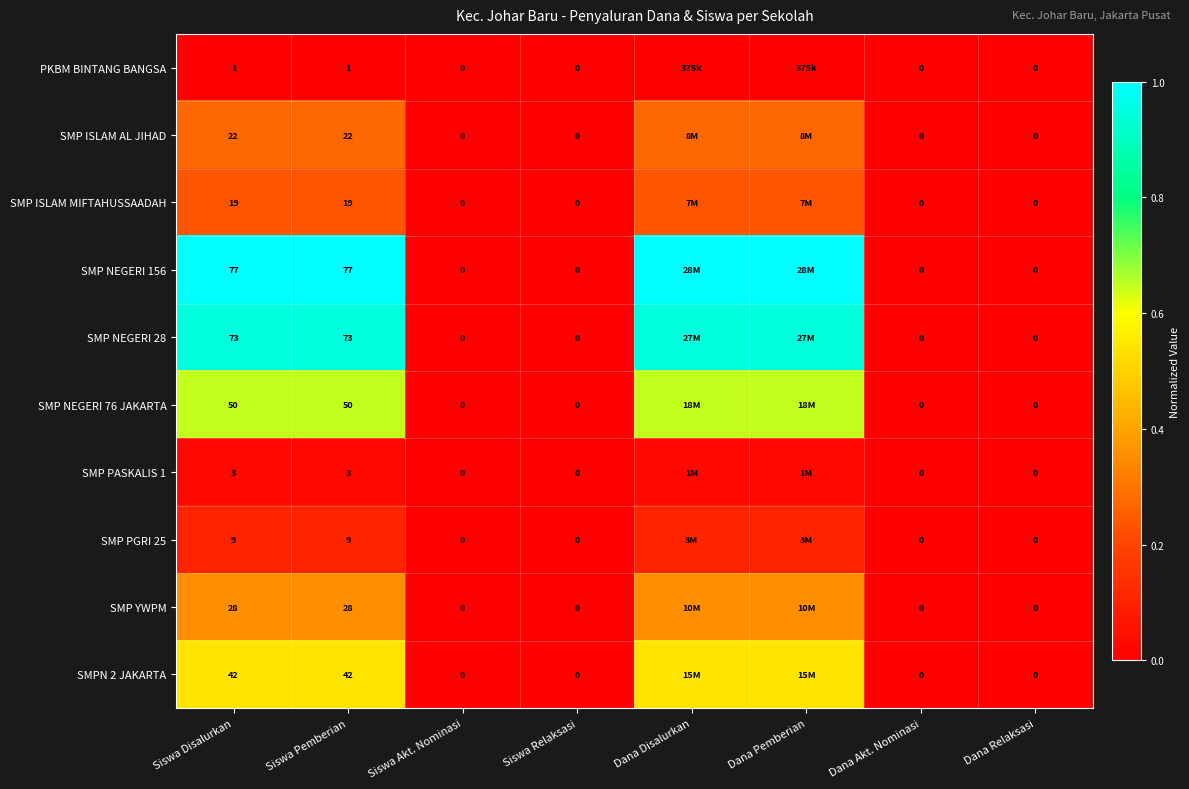

What is the total value across all series at Dana Pemberian?

4.1